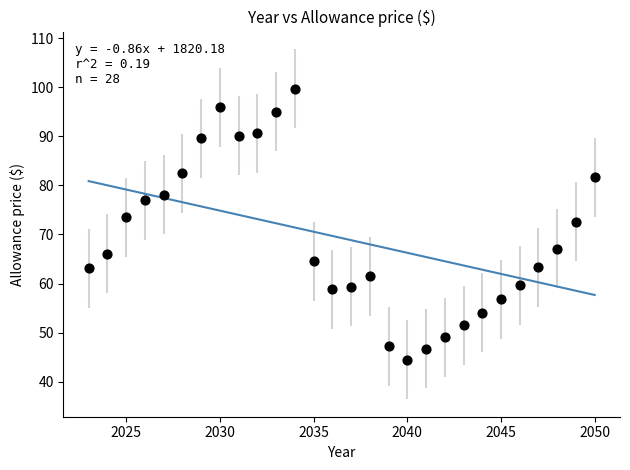

What is the range of Y values (max minus min)?

55.2